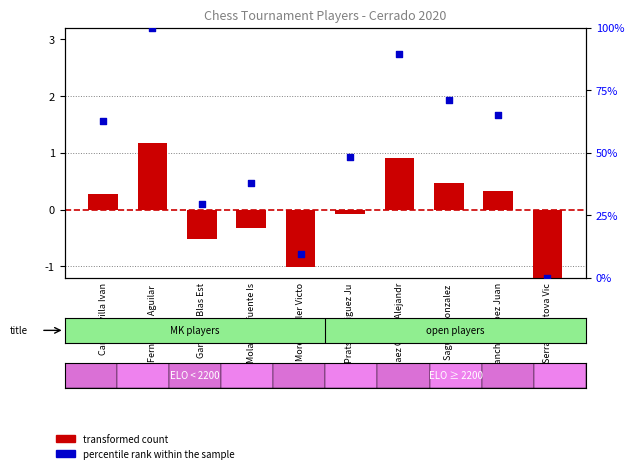

At how many categories does at least one series exceed 31?

7